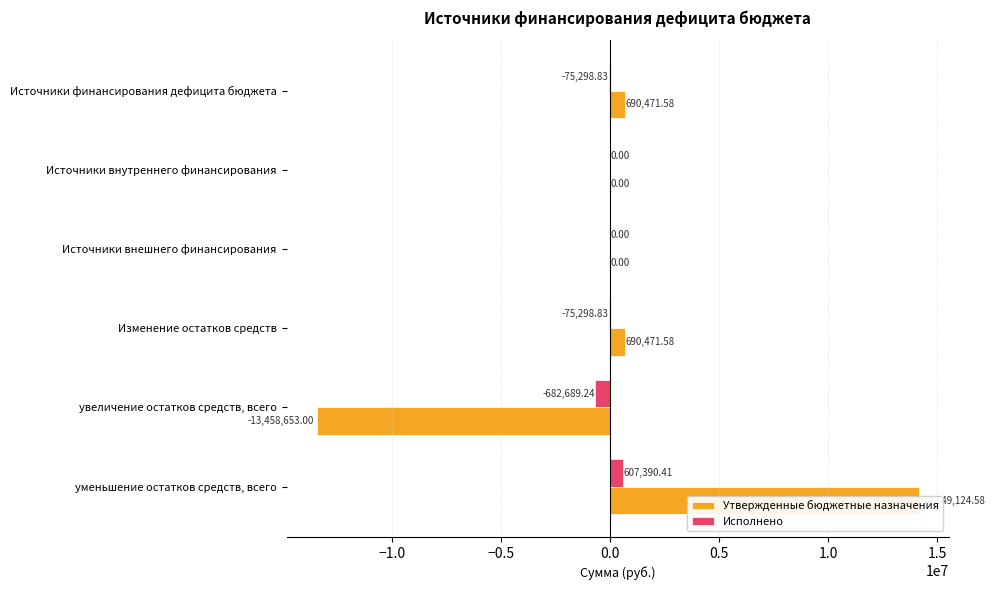

What is the difference between the Утвержденные бюджетные назначения values at Источники внешнего финансирования and Изменение остатков средств?

690471.6